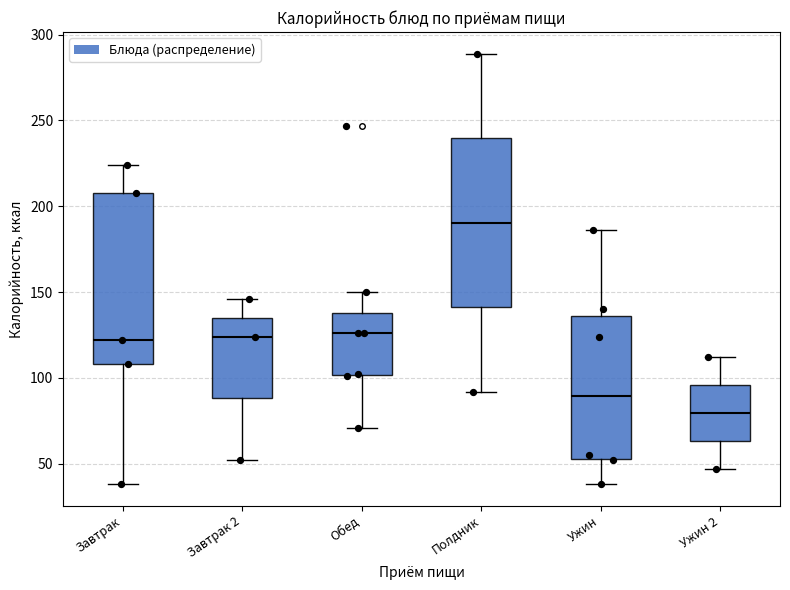

Where does the lower whisker of the box for Полдник end on the y-axis? The values are not printed on the chart, so give them approximately, as read against the axis.

90